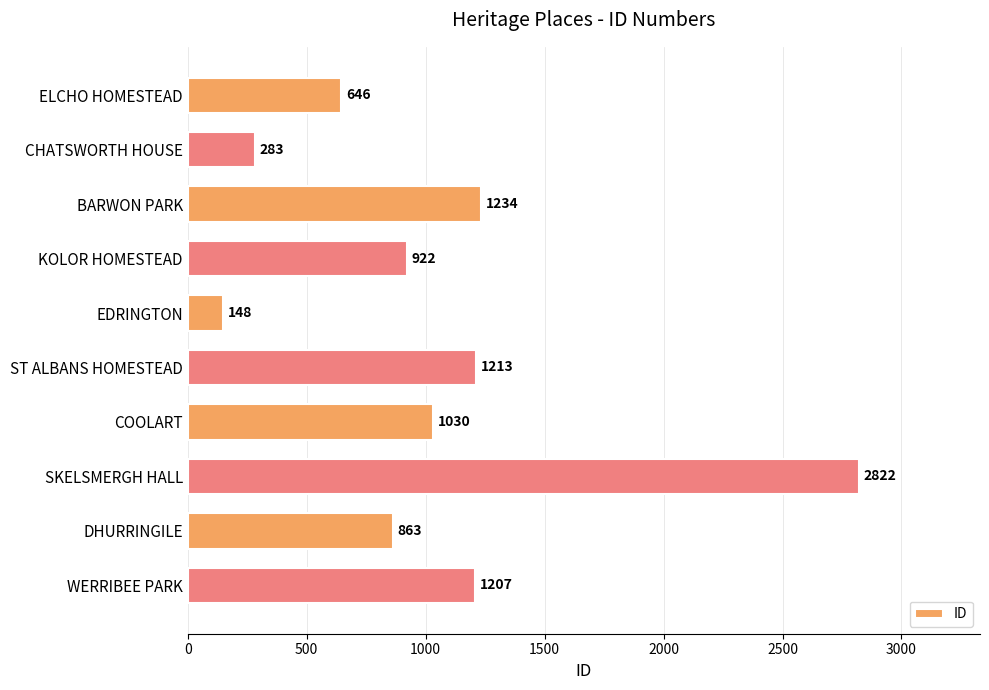

What is the change in value from CHATSWORTH HOUSE to ST ALBANS HOMESTEAD?

+930